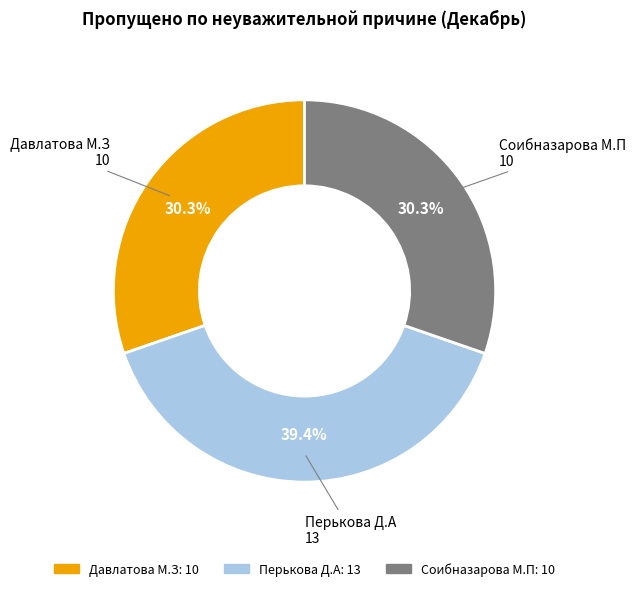

Does Давлатова М.З represent more than half of the total?

No